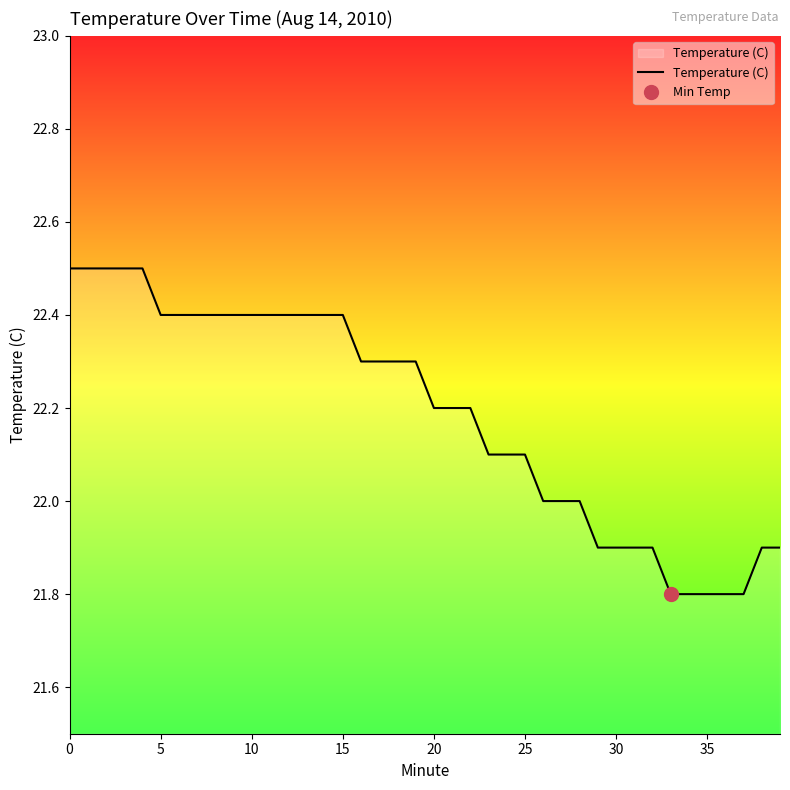

What is the minimum value for Temperature (C)?

21.8